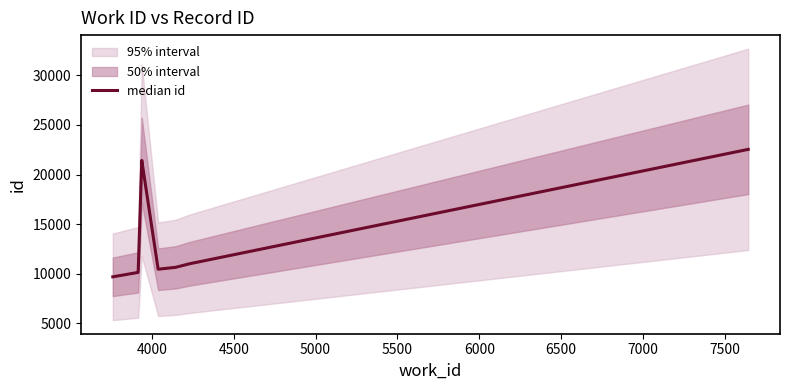

How many data points does each series have?

10